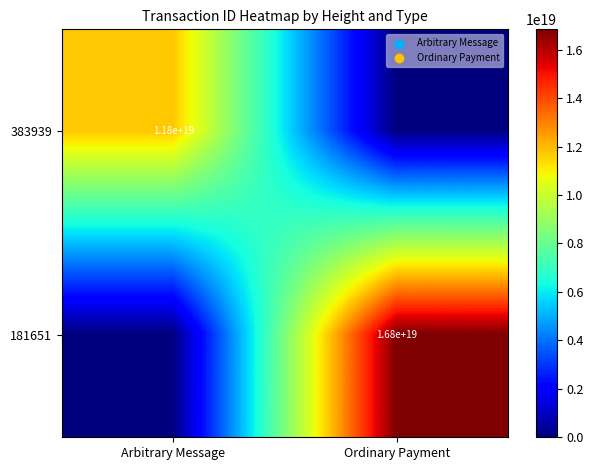

The 383939 series shows 17127750482492239872 at Arbitrary Message. True or false?

False